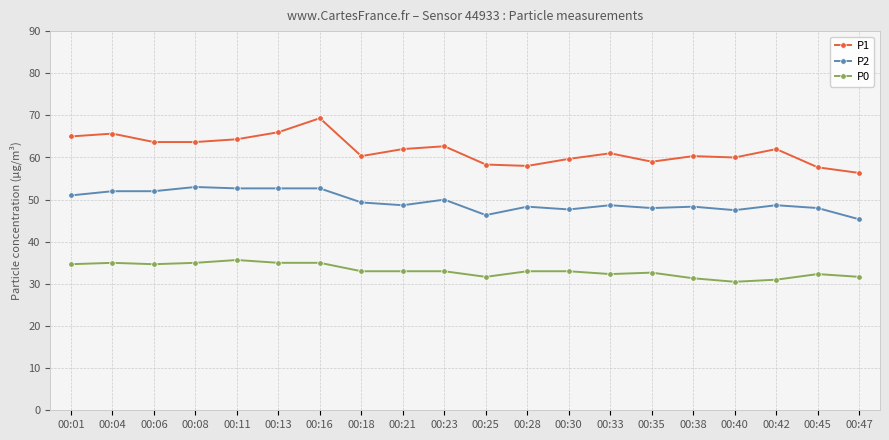

At how many categories does at least one series exceed 46?

20